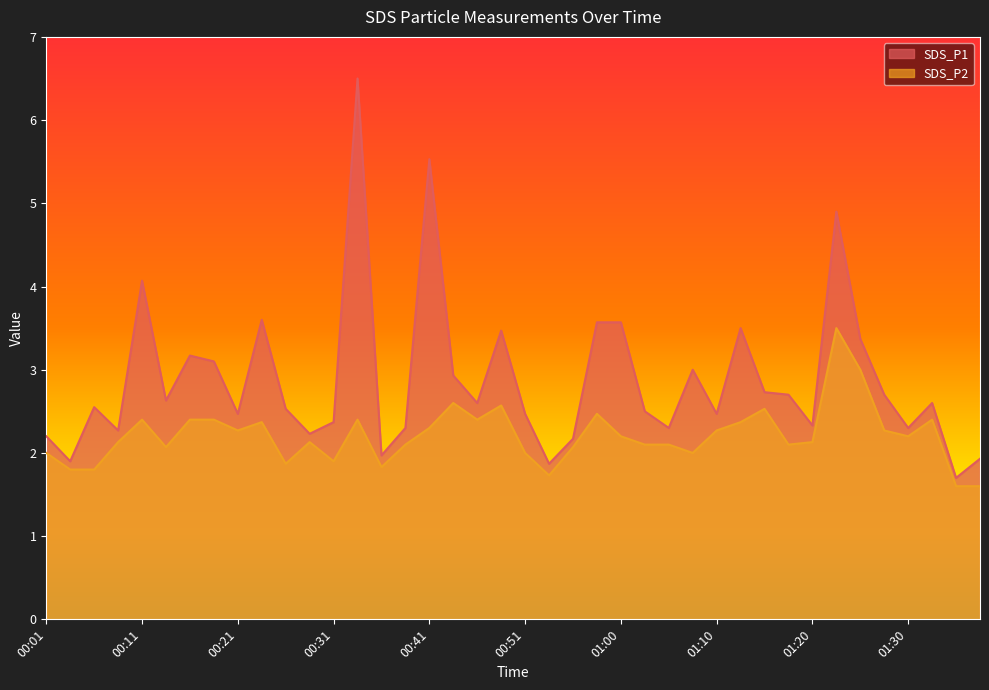

What is the smallest value displayed?

1.6